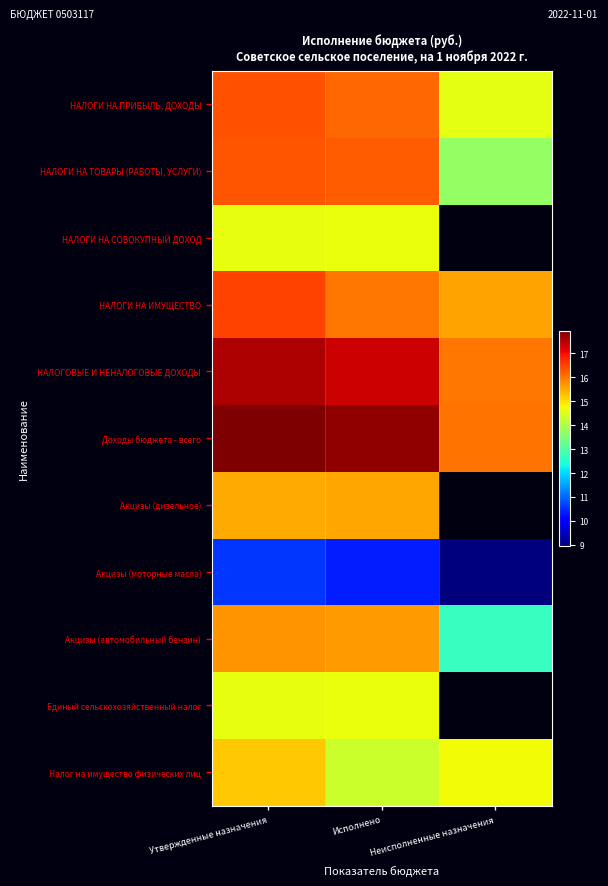

How many values in НАЛОГИ НА СОВОКУПНЫЙ ДОХОД are above zero?

2